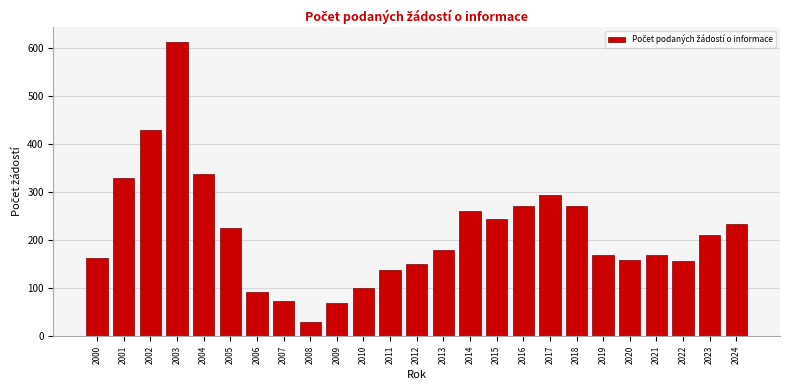

What is the change in value from 2006 to 2023?

+119